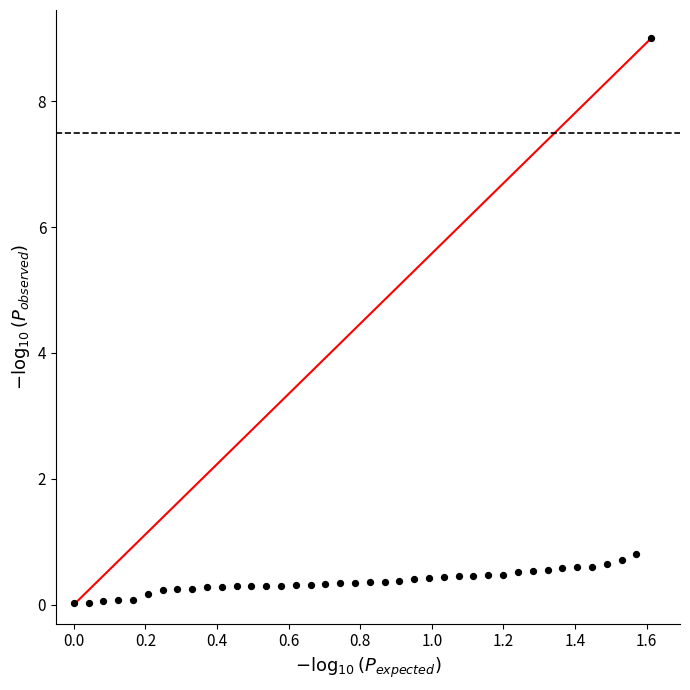

What is the range of Y values (max minus min)?

9.0